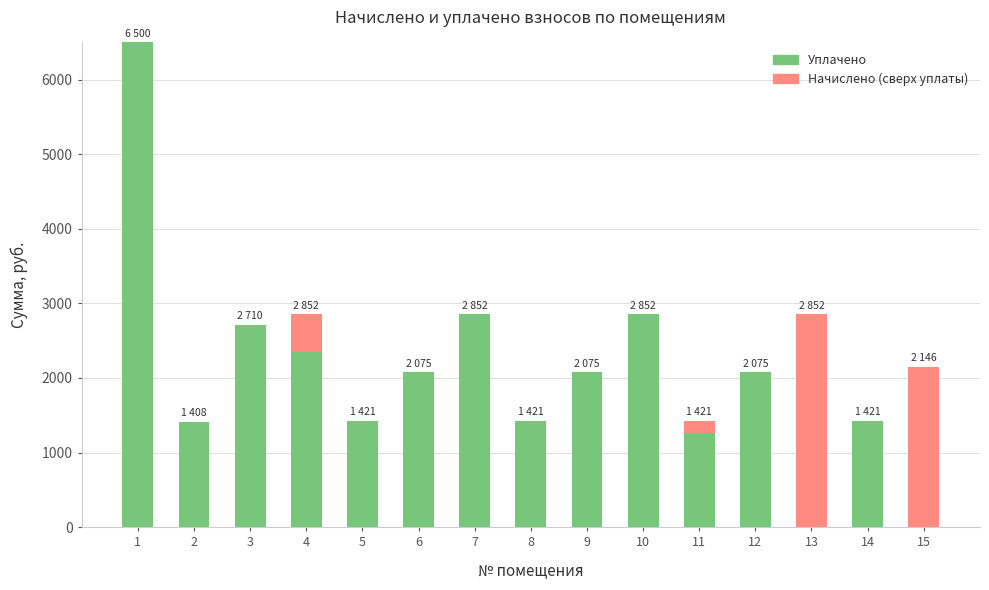

What is the total value across all series at 15?

2146.5